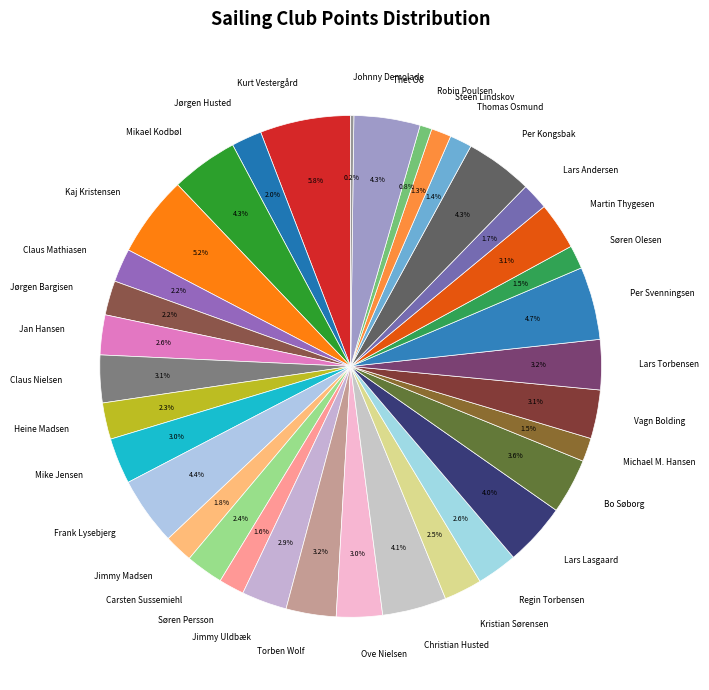

Is there a majority slice in this chart?

No